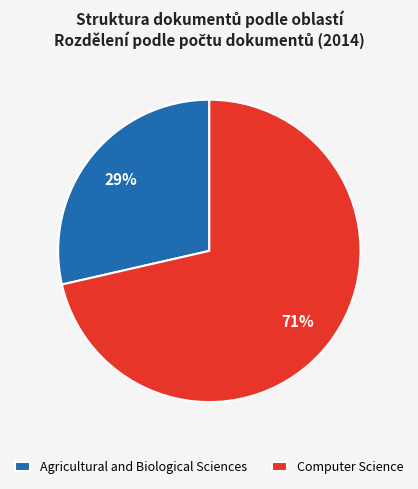

To the nearest percent, what portion does Computer Science represent?

71%